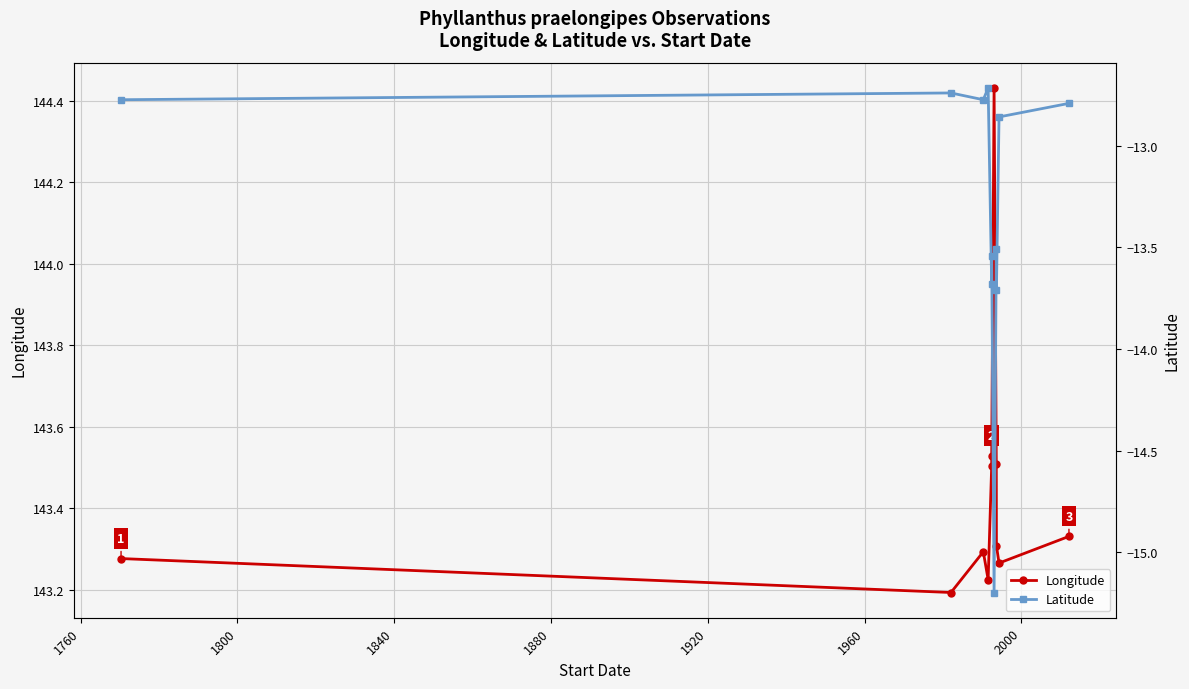

True or false: Longitude has more than 1 points higher than both neighbors.

True